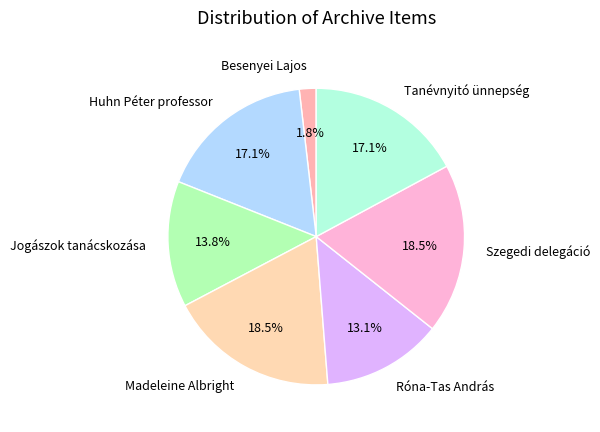

Which slice is the smallest?

Besenyei Lajos